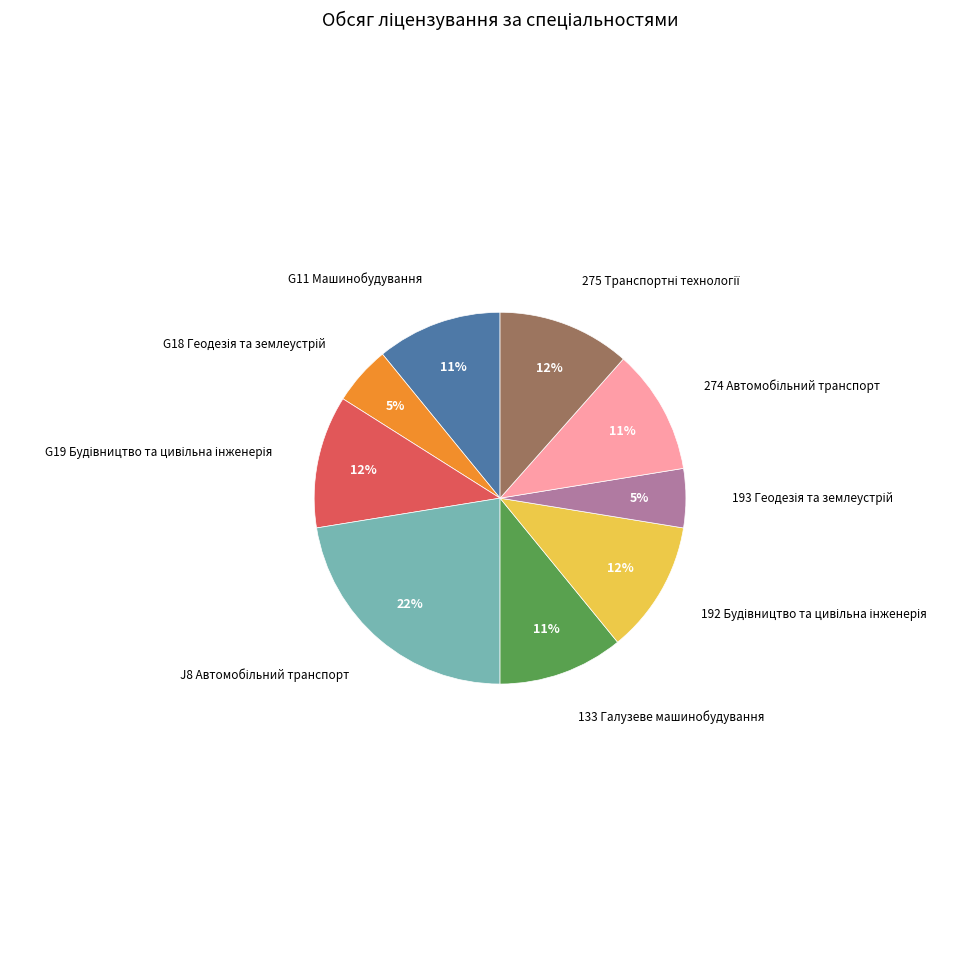

Count the number of slices in the pie.

9